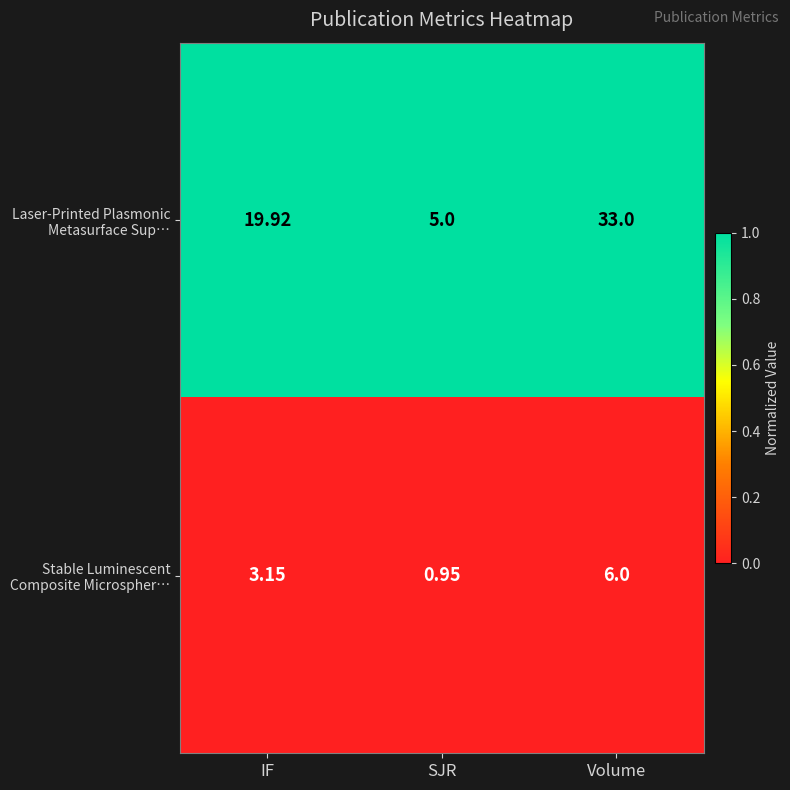

At which category is the sum across all series the highest?

Volume